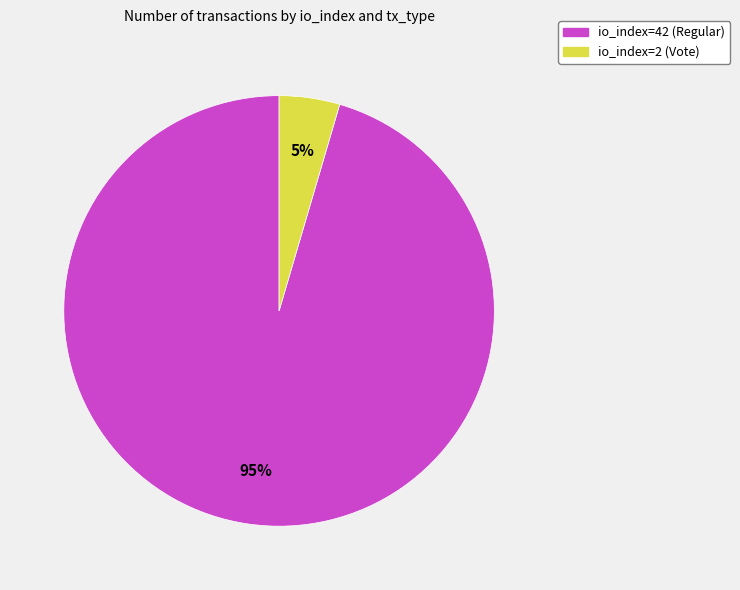

The io_index=2 (Vote) slice represents 5% of the pie. True or false?

True